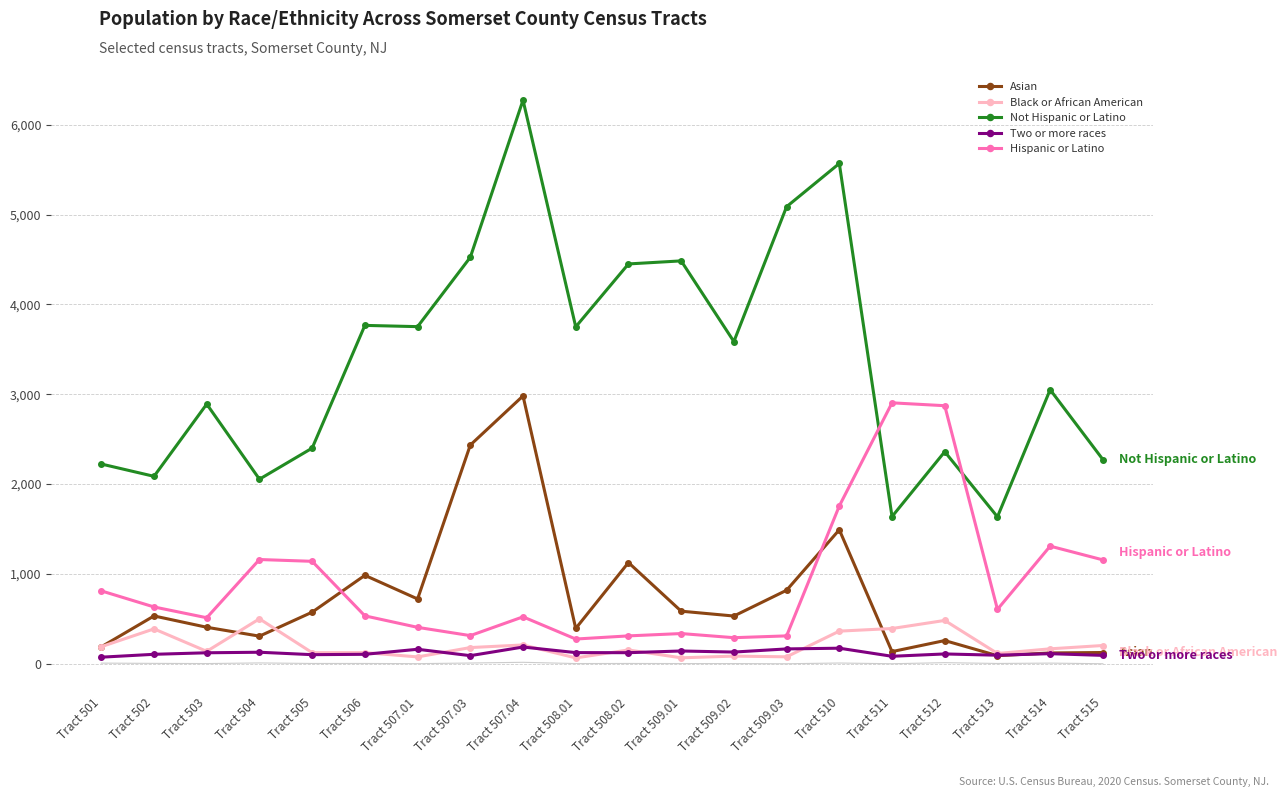

Which series changed the most between Tract 508.02 and Tract 509.01?

Asian